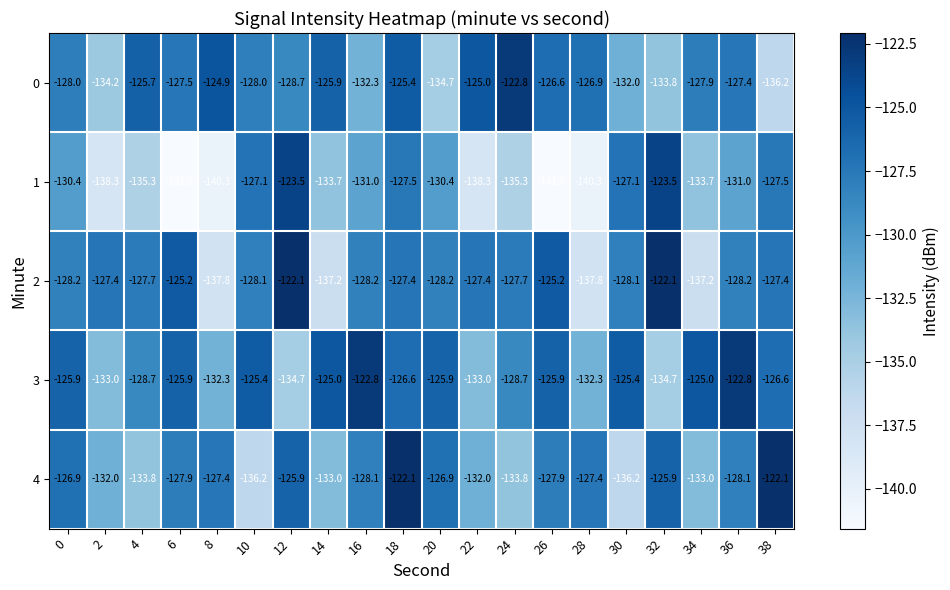

Which series has the largest range (max minus min)?

1